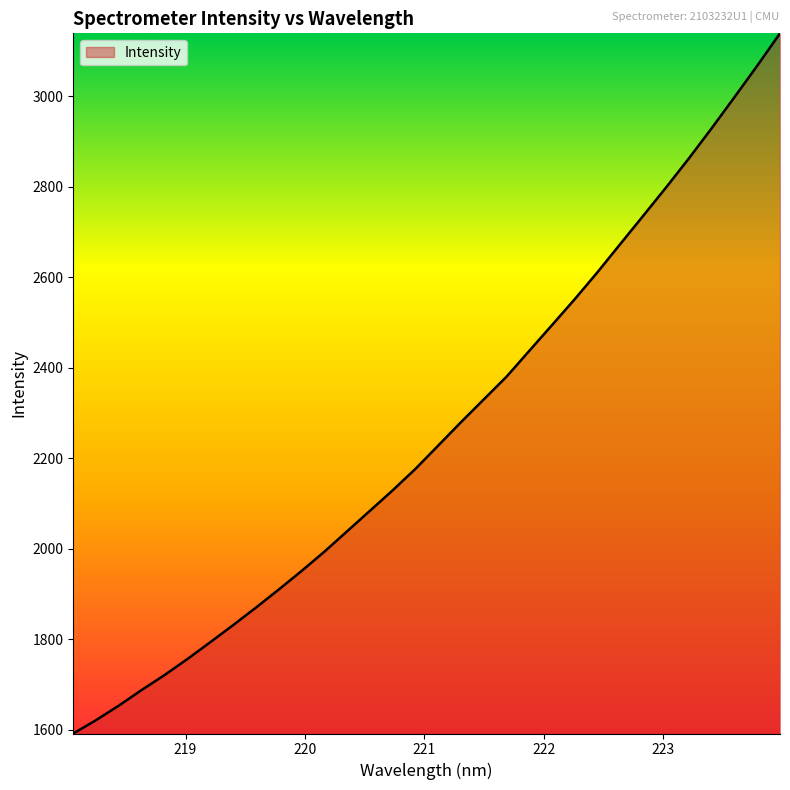

What is the maximum value shown in the chart?

3139.1